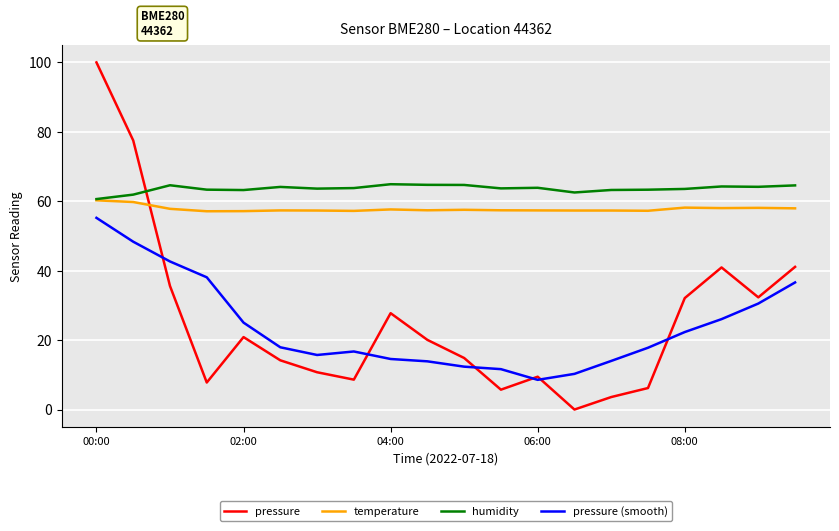

Rank the series by their maximum value, from highest to lowest.

pressure, humidity, temperature, pressure (smooth)